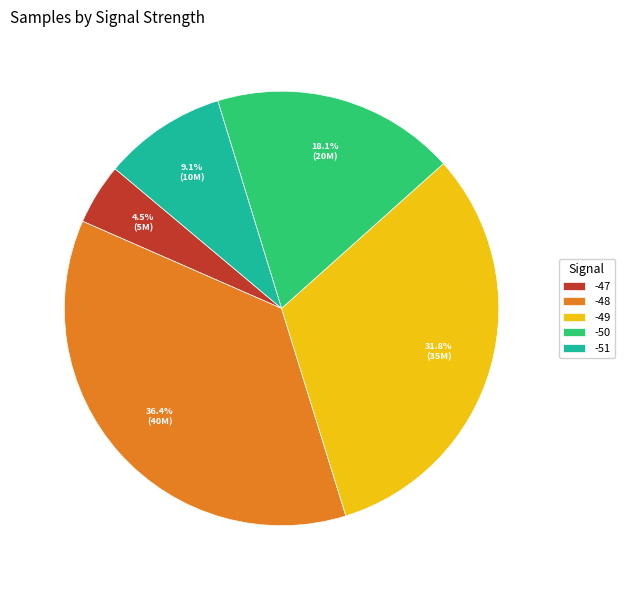

How many segments does this pie chart have?

5